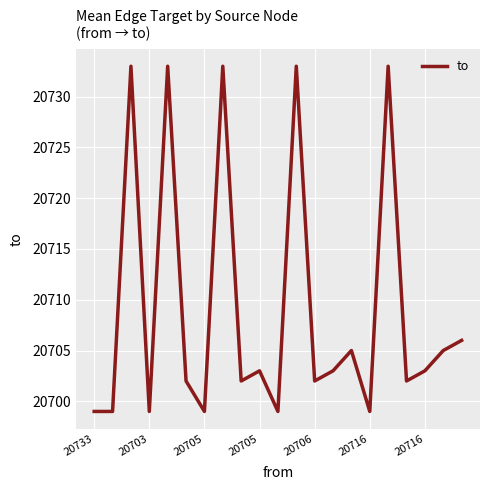

What is the difference between the maximum and minimum values?

34